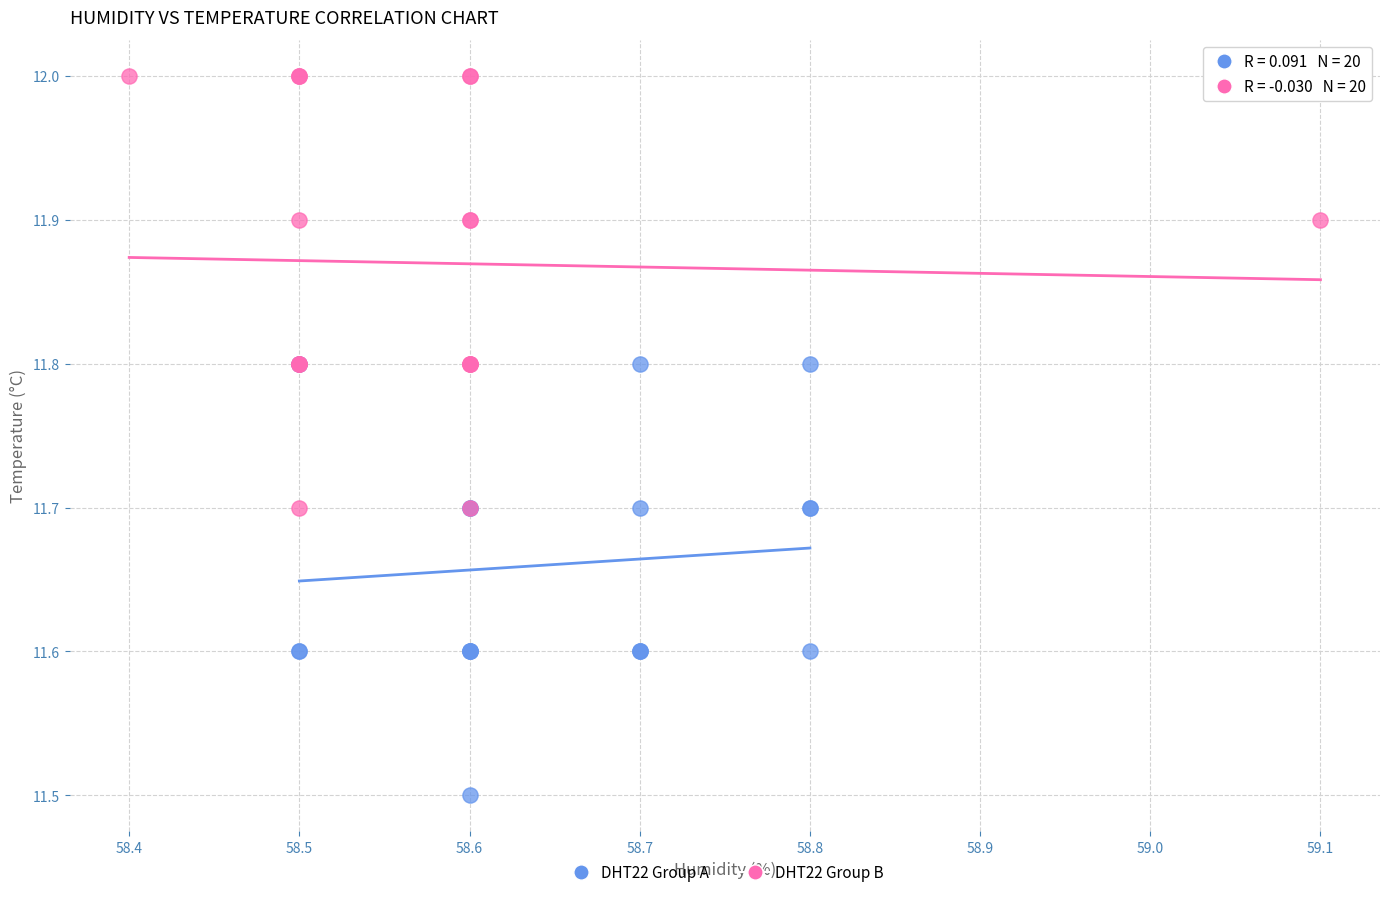

Which series reaches the maximum Y coordinate?

DHT22 Group B